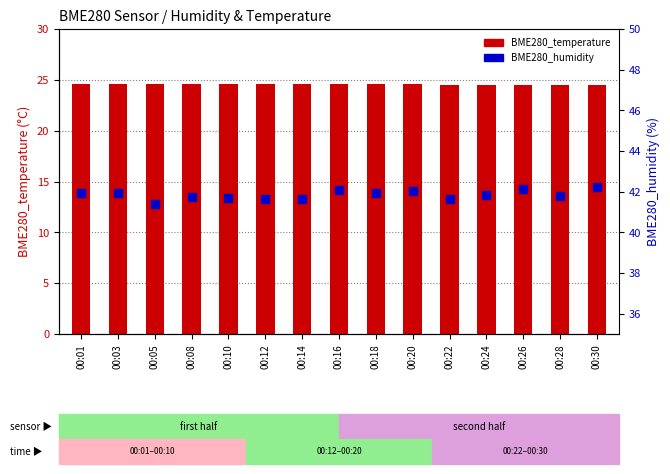

At how many categories does at least one series exceed 31?

15